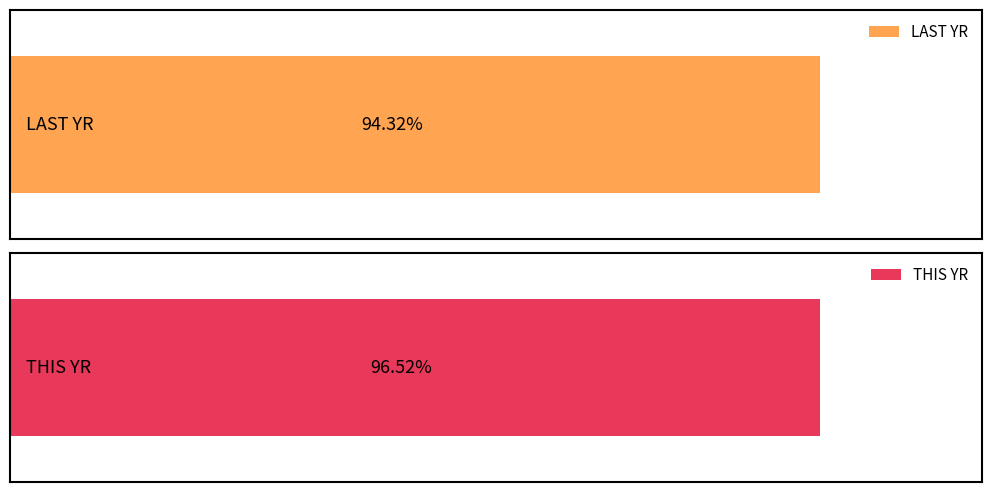

The LAST YR series shows 134.6 at 18. True or false?

False